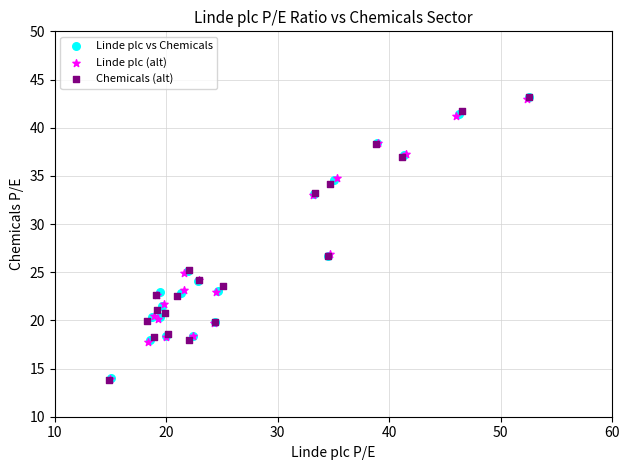

Which series has the largest Y range (max minus min)?

Chemicals (alt)